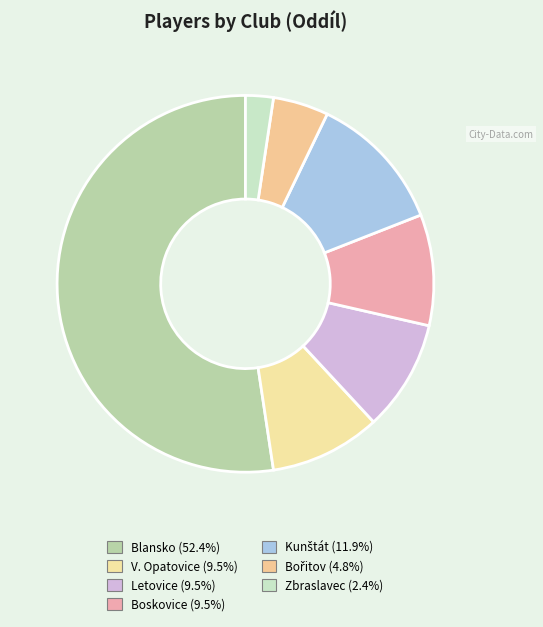

What percentage is the Kunštát slice, to the nearest percent?

12%